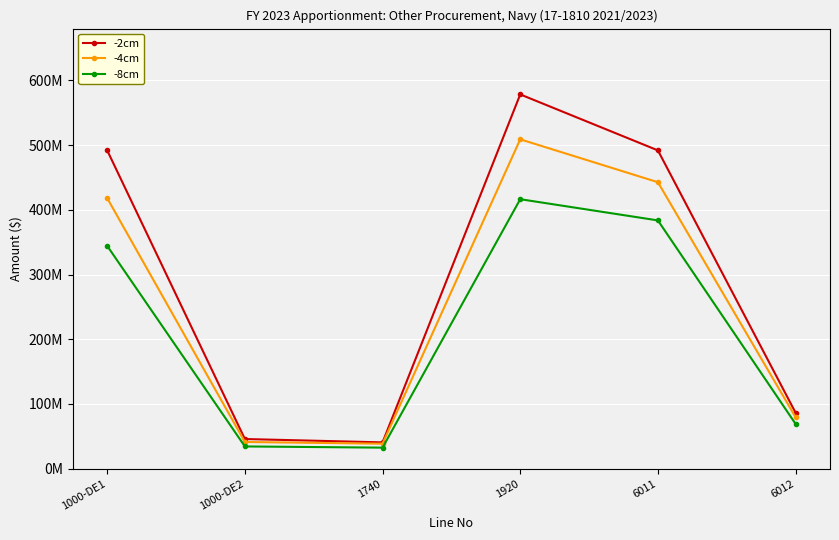

Where is -8cm nearest to the value 224452952?

1000-DE1